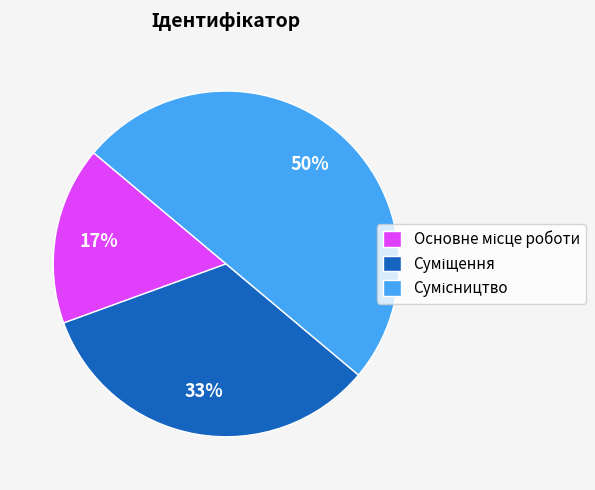

To the nearest percent, what is the difference between the largest and smallest slice percentages?

33%